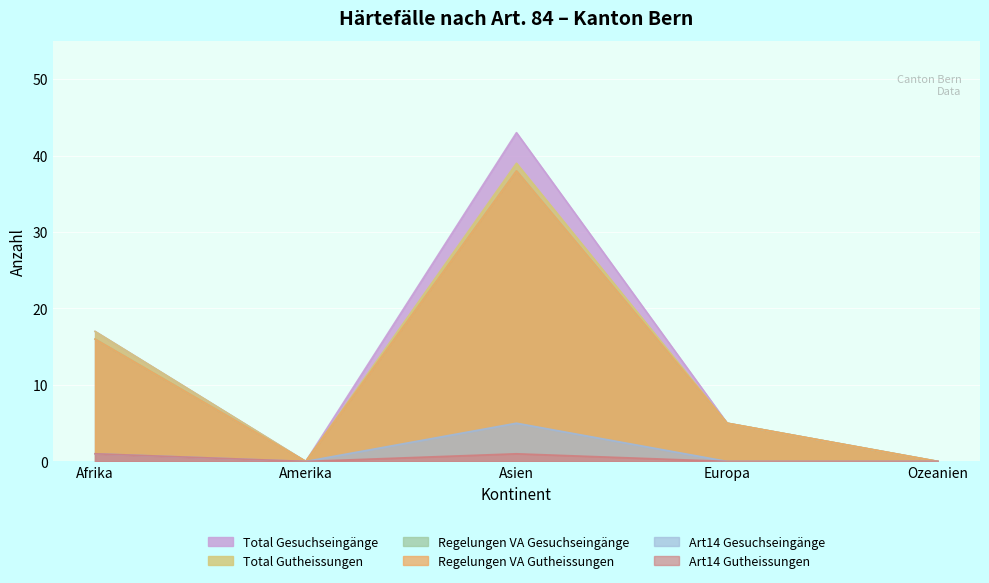

List the series in order of their peak value, lowest first.

Art14 Gutheissungen, Art14 Gesuchseingänge, Regelungen VA Gesuchseingänge, Regelungen VA Gutheissungen, Total Gutheissungen, Total Gesuchseingänge